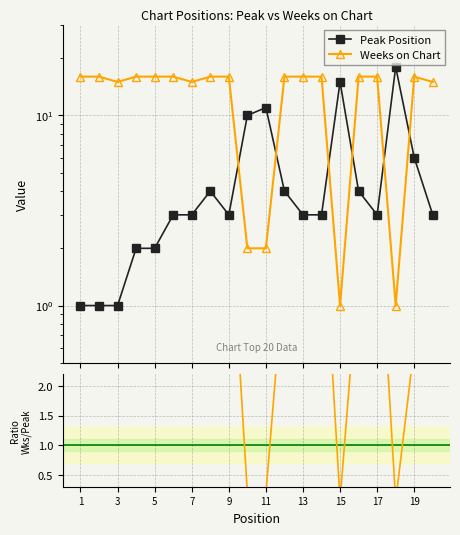

True or false: Peak Position has more than 0 points higher than both neighbors.

True